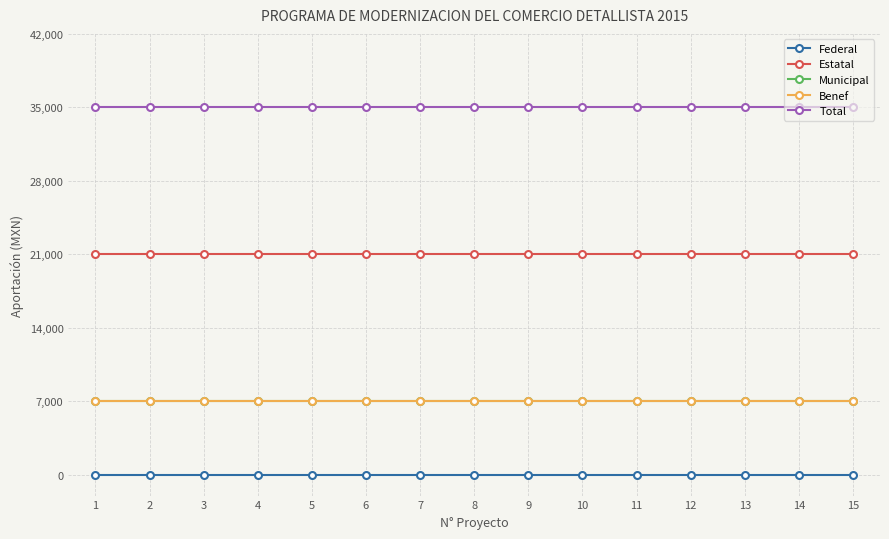

What is the difference between the highest and lowest values at 4?

35000